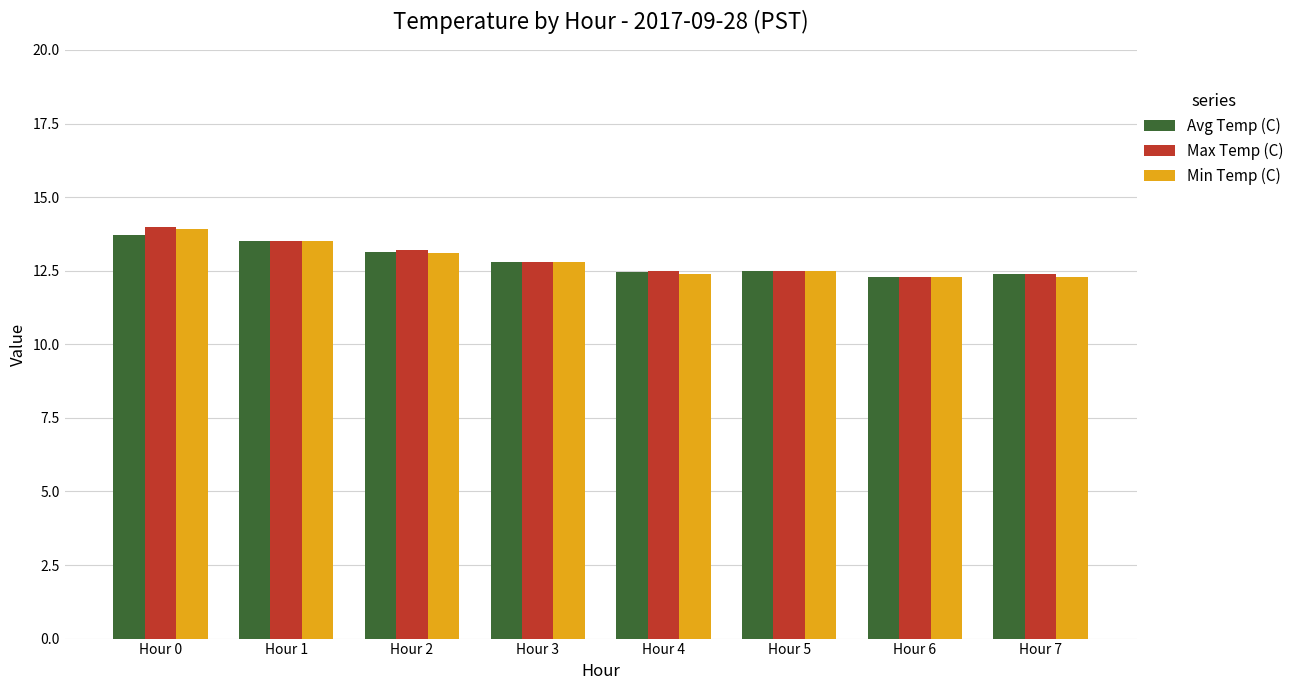

Are the bars horizontal?

No